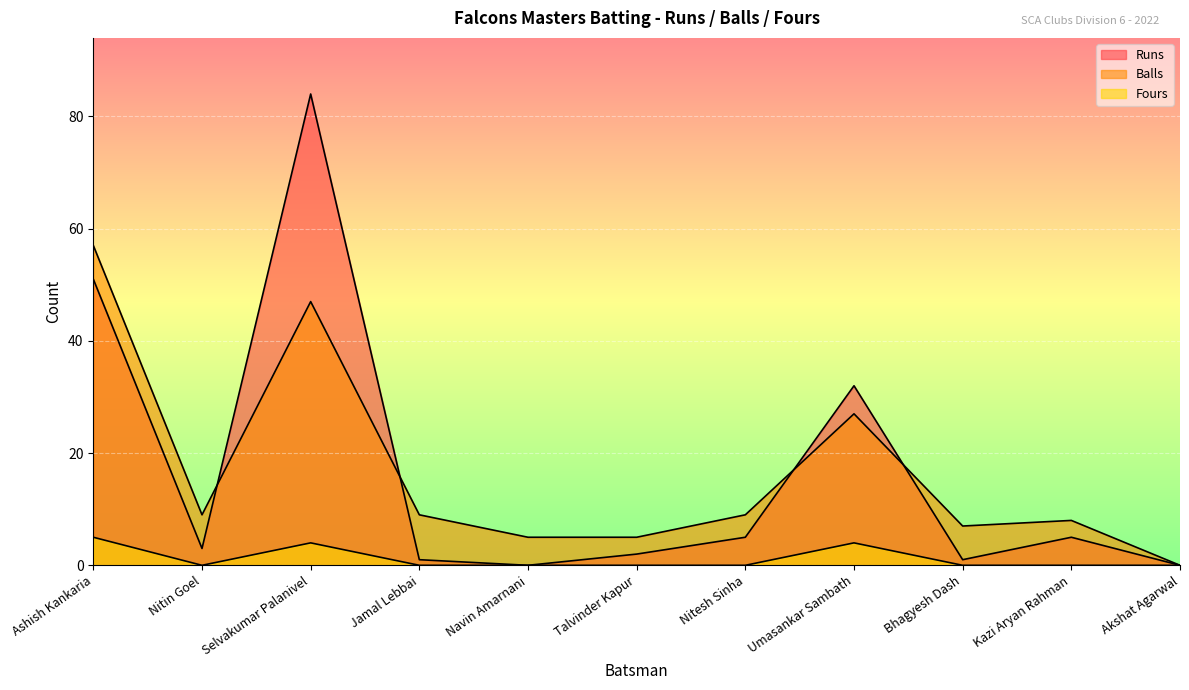

At which category is the sum across all series the highest?

Selvakumar Palanivel